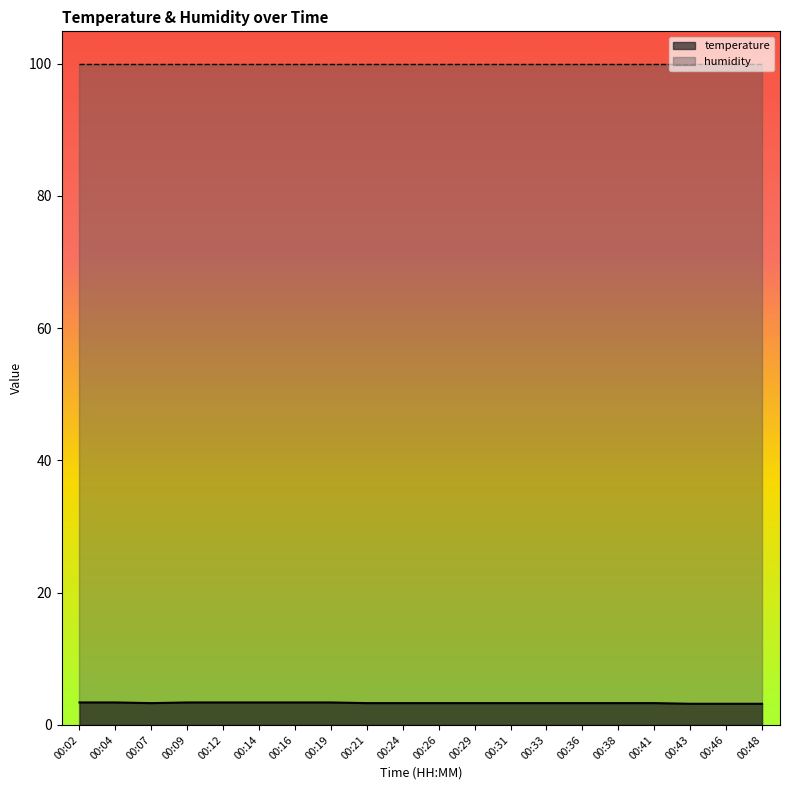

What is the value of the 4th point from the left?

3.4